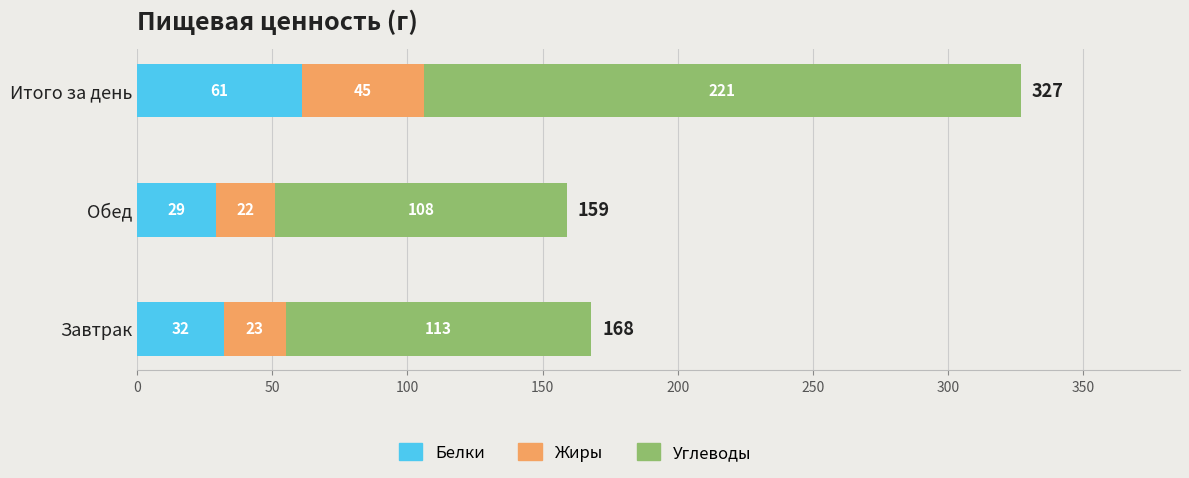

Rank the categories by Белки value from highest to lowest.

Итого за день, Завтрак, Обед